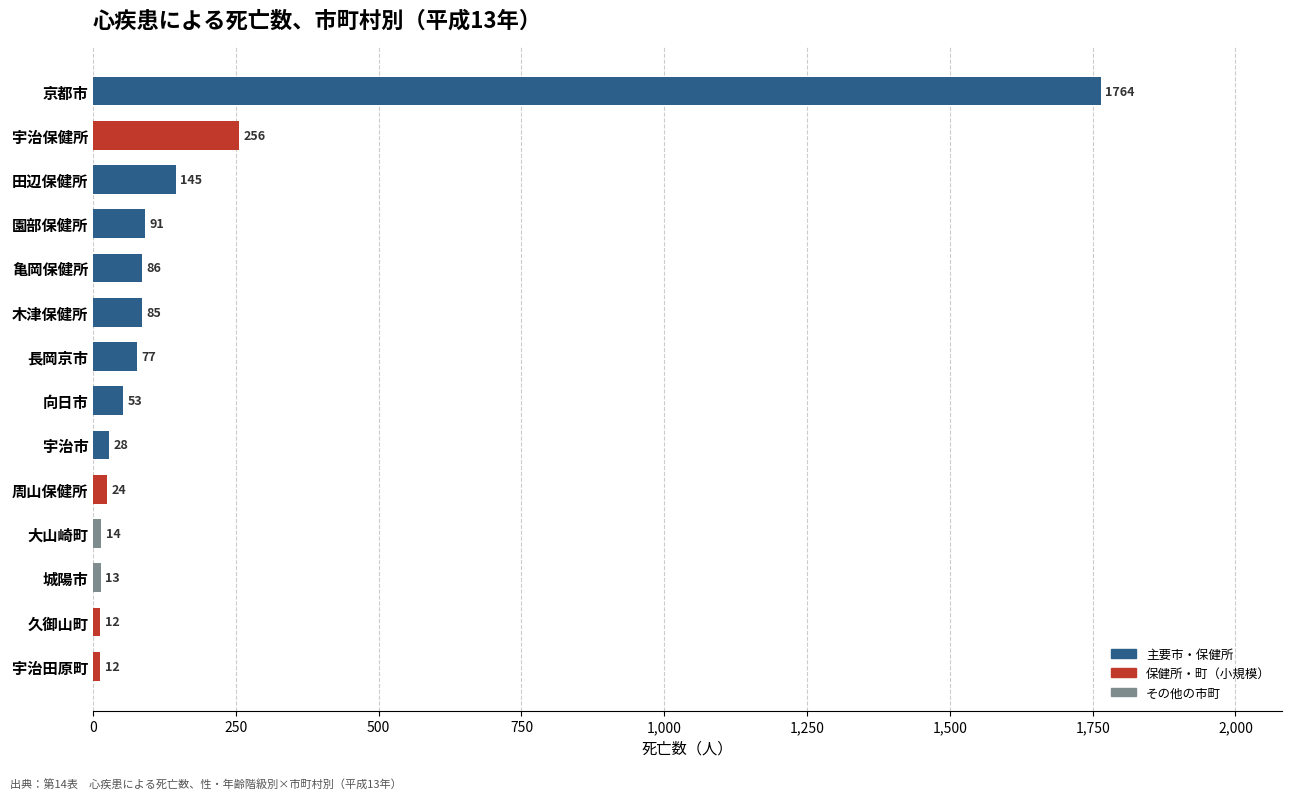

Is it true that the value at 宇治保健所 is 71?

False